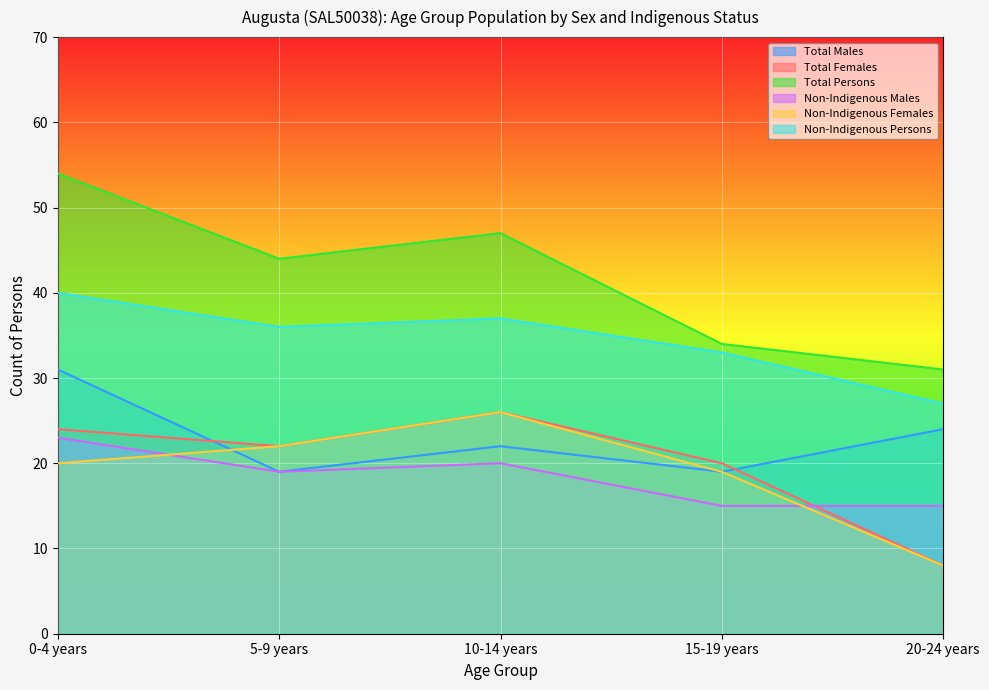

Between 0-4 years and 5-9 years, which series saw the biggest shift?

Total Males